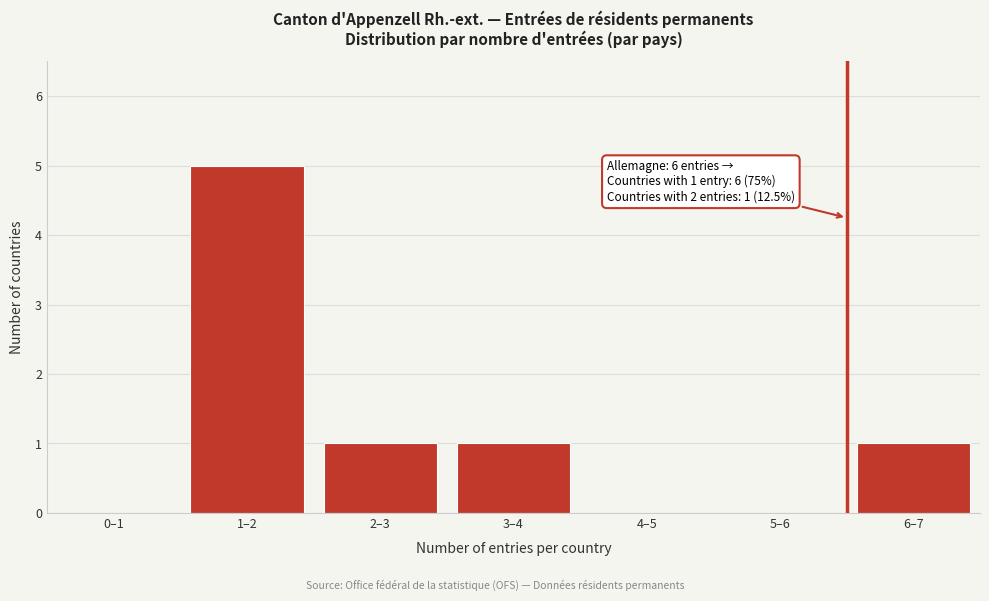

Reading left to right, extract all data points from this chart.

0–1=0	1–2=5	2–3=1	3–4=1	4–5=0	5–6=0	6–7=1